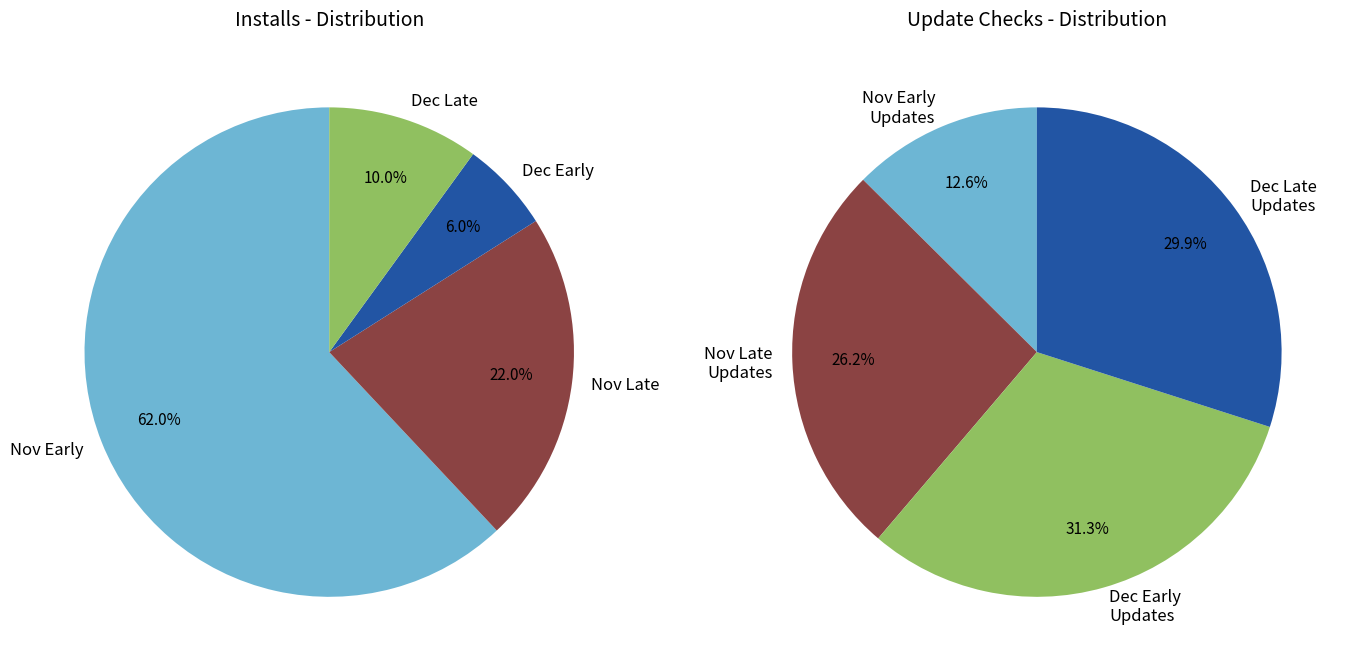

To the nearest percent, what portion does Update checks represent?

14%